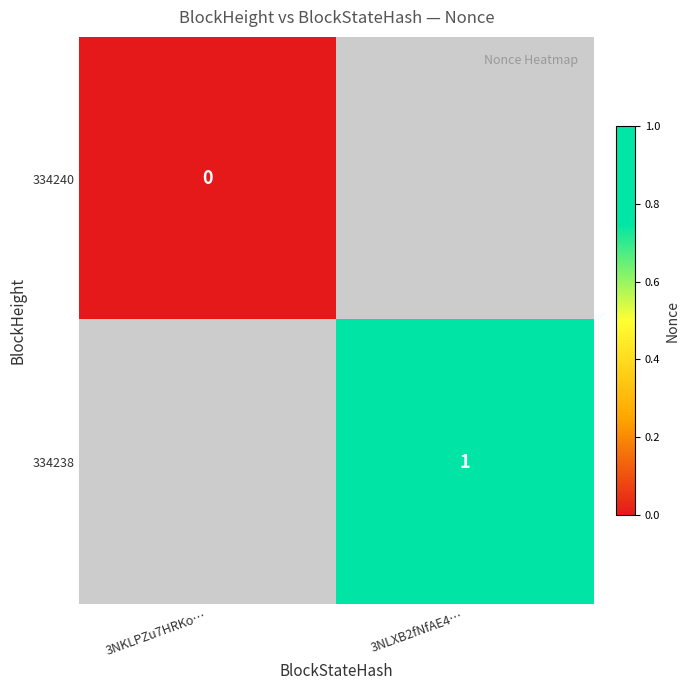

The 334238 series shows 1 at 3NLXB2fNfAE4…. True or false?

True